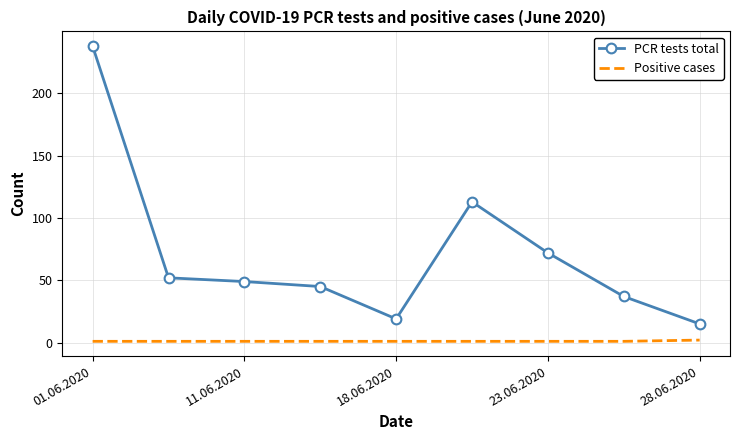

Which series has the largest range (max minus min)?

PCR tests total